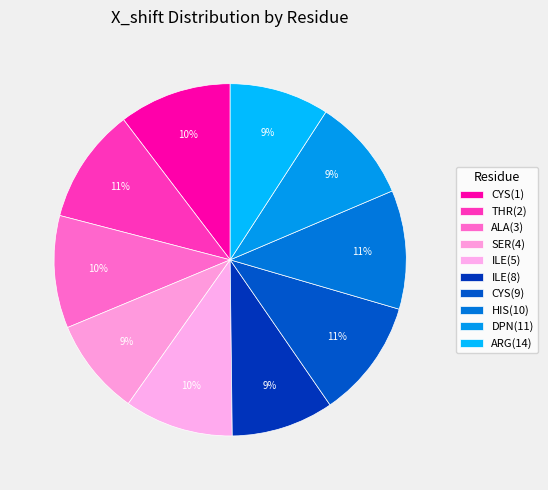

Which has a higher value, DPN(11) or ALA(3)?

ALA(3)